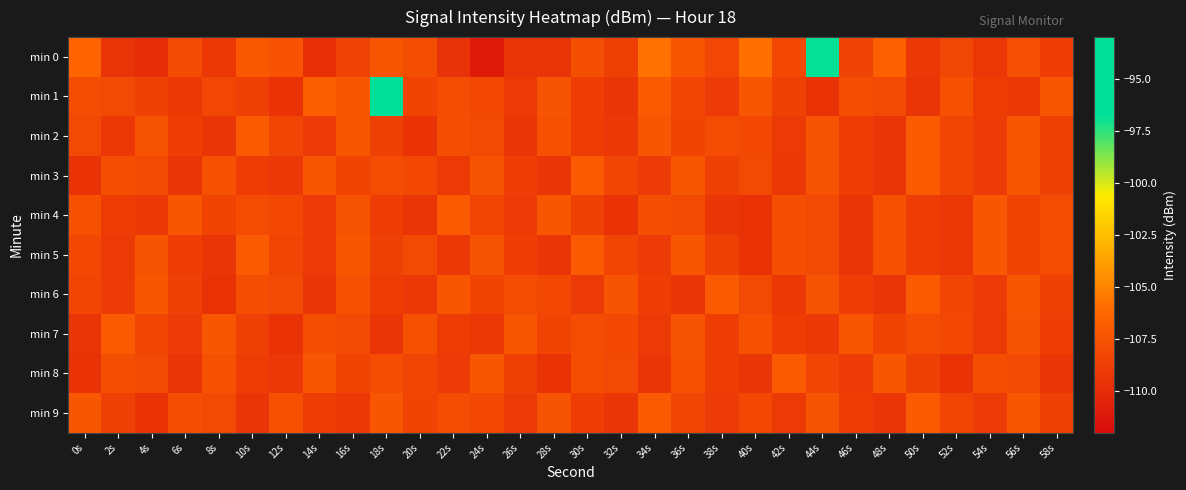

Reading right to left, transcribe all the data shown in this chart.

min 0: 58s=-108.8	56s=-107.7	54s=-109.2	52s=-108.2	50s=-109.2	48s=-106.7	46s=-108.5	44s=-96.9	42s=-108.2	40s=-105.9	38s=-108.3	36s=-107.3	34s=-105.8	32s=-108.7	30s=-107.8	28s=-109.4	26s=-109.4	24s=-111.1	22s=-109.6	20s=-107.8	18s=-107.4	16s=-108.5	14s=-109.7	12s=-107.5	10s=-107.2	8s=-109.2	6s=-108.0	4s=-109.9	2s=-109.5	0s=-106.4
min 1: 58s=-107.3	56s=-109.2	54s=-108.9	52s=-107.6	50s=-109.4	48s=-108.1	46s=-107.8	44s=-109.5	42s=-108.6	40s=-107.2	38s=-109.0	36s=-108.4	34s=-107.0	32s=-109.3	30s=-108.8	28s=-107.5	26s=-109.1	24s=-108.2	22s=-107.9	20s=-108.5	18s=-93.8	16s=-107.3	14s=-106.7	12s=-109.5	10s=-108.6	8s=-108.3	6s=-109.1	4s=-108.6	2s=-108.1	0s=-107.9
min 2: 58s=-108.6	56s=-107.2	54s=-109.0	52s=-108.4	50s=-107.0	48s=-109.3	46s=-108.8	44s=-107.5	42s=-109.1	40s=-108.2	38s=-107.9	36s=-108.5	34s=-107.3	32s=-109.2	30s=-108.9	28s=-107.6	26s=-109.4	24s=-108.1	22s=-107.8	20s=-109.5	18s=-108.6	16s=-107.2	14s=-109.0	12s=-108.4	10s=-107.0	8s=-109.3	6s=-108.8	4s=-107.5	2s=-109.2	0s=-108.1
min 3: 58s=-108.6	56s=-107.2	54s=-109.0	52s=-108.4	50s=-107.0	48s=-109.3	46s=-108.8	44s=-107.5	42s=-109.2	40s=-108.1	38s=-108.6	36s=-107.2	34s=-109.0	32s=-108.4	30s=-107.0	28s=-109.3	26s=-108.8	24s=-107.5	22s=-109.1	20s=-108.2	18s=-107.9	16s=-108.5	14s=-107.3	12s=-109.2	10s=-108.9	8s=-107.6	6s=-109.4	4s=-108.1	2s=-107.8	0s=-109.5
min 4: 58s=-107.9	56s=-108.5	54s=-107.3	52s=-109.2	50s=-108.9	48s=-107.6	46s=-109.4	44s=-108.1	42s=-107.8	40s=-109.5	38s=-109.4	36s=-108.1	34s=-107.8	32s=-109.5	30s=-108.6	28s=-107.2	26s=-109.0	24s=-108.4	22s=-107.0	20s=-109.3	18s=-108.8	16s=-107.5	14s=-109.1	12s=-108.2	10s=-107.9	8s=-108.5	6s=-107.3	4s=-109.2	2s=-108.9	0s=-107.6
min 5: 58s=-107.9	56s=-108.5	54s=-107.3	52s=-109.2	50s=-108.9	48s=-107.6	46s=-109.4	44s=-108.1	42s=-107.8	40s=-109.5	38s=-108.6	36s=-107.2	34s=-109.0	32s=-108.4	30s=-107.0	28s=-109.3	26s=-108.8	24s=-107.5	22s=-109.2	20s=-108.1	18s=-108.6	16s=-107.2	14s=-109.0	12s=-108.4	10s=-107.0	8s=-109.3	6s=-108.8	4s=-107.5	2s=-109.1	0s=-108.2
min 6: 58s=-108.6	56s=-107.2	54s=-109.0	52s=-108.4	50s=-107.0	48s=-109.3	46s=-108.8	44s=-107.5	42s=-109.2	40s=-108.1	38s=-107.0	36s=-109.3	34s=-108.8	32s=-107.5	30s=-109.1	28s=-108.2	26s=-107.9	24s=-108.5	22s=-107.3	20s=-109.2	18s=-108.9	16s=-107.6	14s=-109.4	12s=-108.1	10s=-107.8	8s=-109.5	6s=-108.6	4s=-107.2	2s=-109.0	0s=-108.4
min 7: 58s=-108.8	56s=-107.5	54s=-109.1	52s=-108.2	50s=-107.9	48s=-108.5	46s=-107.3	44s=-109.2	42s=-108.9	40s=-107.6	38s=-108.8	36s=-107.5	34s=-109.1	32s=-108.2	30s=-107.9	28s=-108.5	26s=-107.3	24s=-109.2	22s=-108.9	20s=-107.6	18s=-109.4	16s=-108.1	14s=-107.8	12s=-109.5	10s=-108.6	8s=-107.2	6s=-109.0	4s=-108.4	2s=-107.0	0s=-109.3
min 8: 58s=-109.4	56s=-108.1	54s=-107.8	52s=-109.5	50s=-108.6	48s=-107.2	46s=-109.0	44s=-108.4	42s=-107.0	40s=-109.3	38s=-108.9	36s=-107.6	34s=-109.4	32s=-108.1	30s=-107.8	28s=-109.5	26s=-108.6	24s=-107.2	22s=-109.0	20s=-108.4	18s=-107.9	16s=-108.5	14s=-107.3	12s=-109.2	10s=-108.9	8s=-107.6	6s=-109.4	4s=-108.1	2s=-107.8	0s=-109.5
min 9: 58s=-108.6	56s=-107.2	54s=-109.0	52s=-108.4	50s=-107.0	48s=-109.3	46s=-108.8	44s=-107.5	42s=-109.1	40s=-108.2	38s=-109.0	36s=-108.4	34s=-107.0	32s=-109.3	30s=-108.8	28s=-107.5	26s=-109.1	24s=-108.2	22s=-107.9	20s=-108.5	18s=-107.3	16s=-109.2	14s=-108.9	12s=-107.6	10s=-109.4	8s=-108.1	6s=-107.8	4s=-109.5	2s=-108.6	0s=-107.2